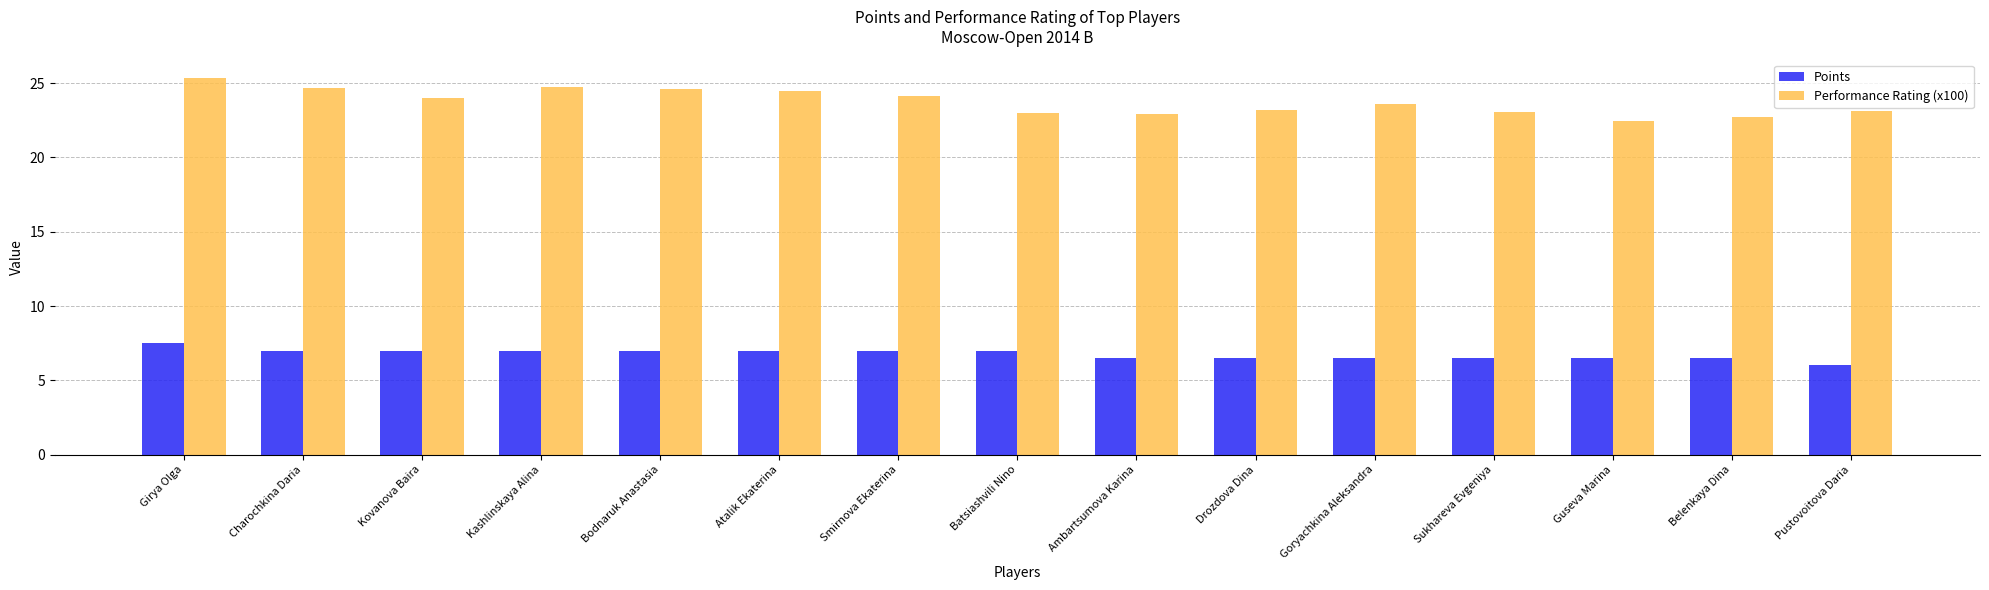

Which series has the largest total across all categories?

Performance Rating (x100)